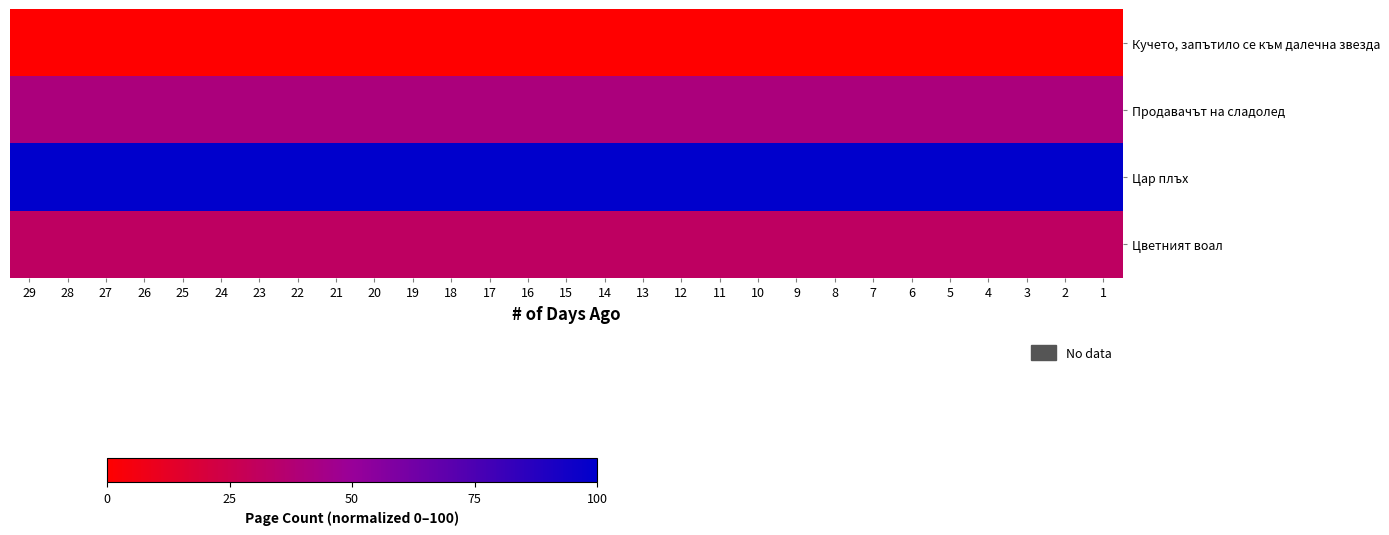

What is the greatest value displayed?

100.0